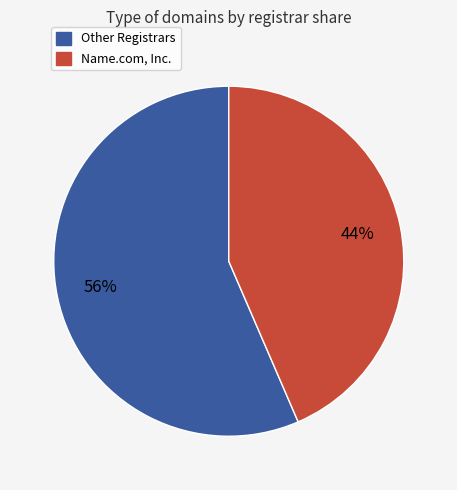

How many slices are in this pie chart?

2